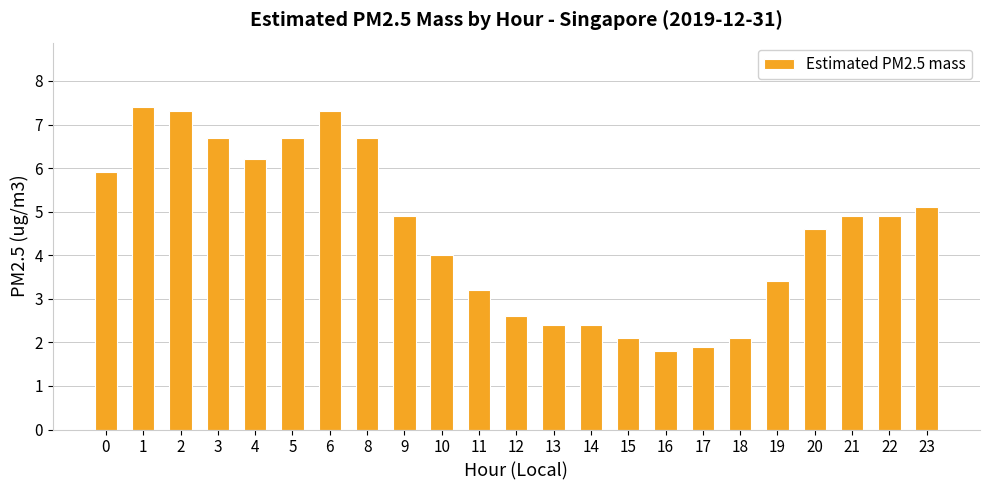

How many data points does each series have?

23